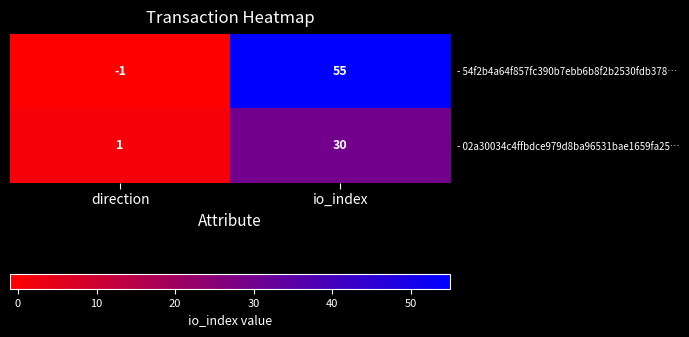

What is the maximum value shown in the chart?

55